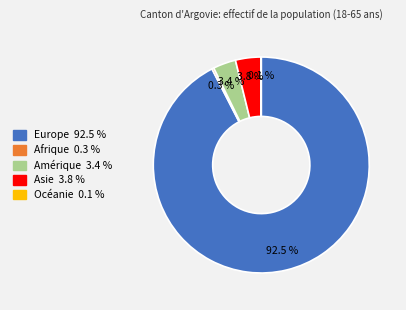

Is it true that Afrique is 0% of the pie?

True